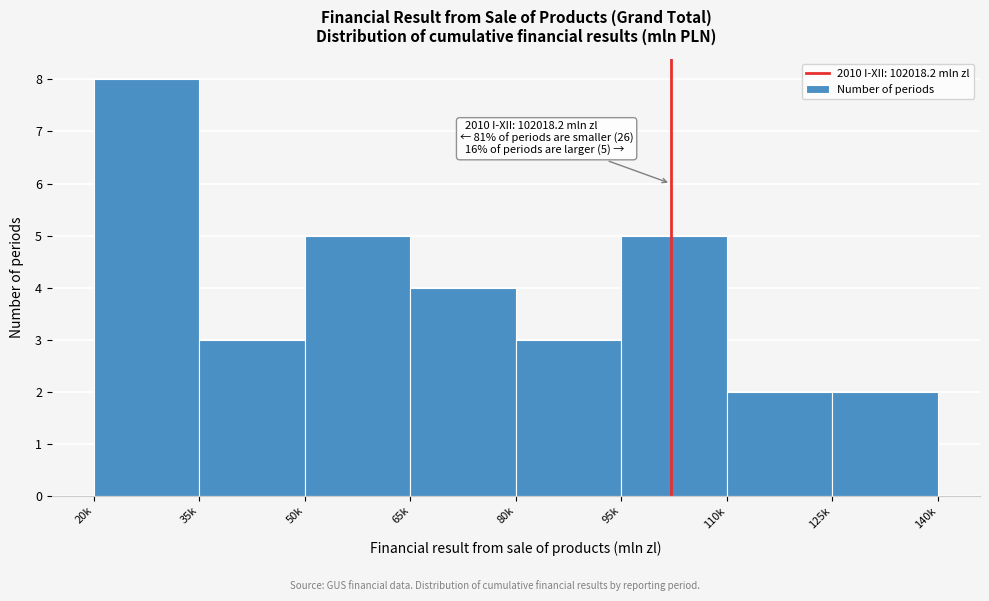

Reading left to right, what are all the values shown in this chart?

20k=8	35k=3	50k=5	65k=4	80k=3	95k=5	110k=2	125k=2